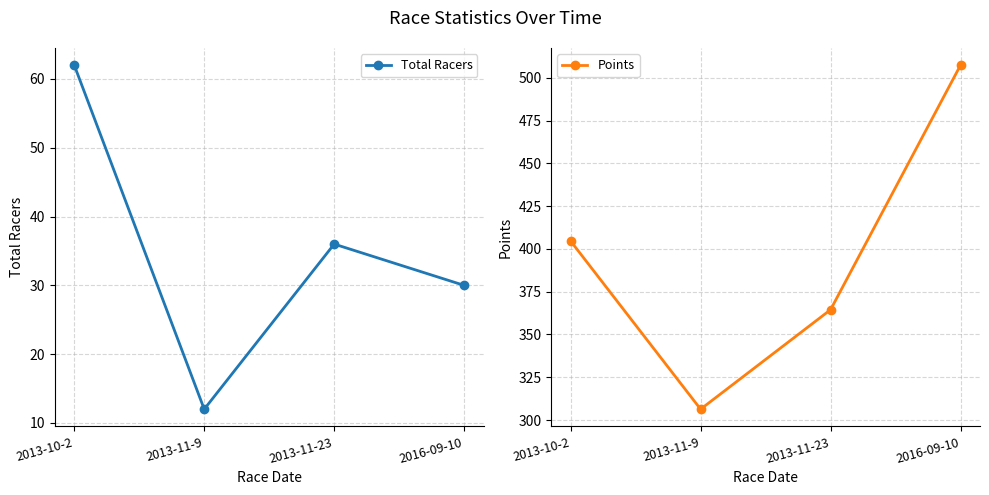

Which has a higher value, 2016-09-10 or 2013-10-2?

2013-10-2